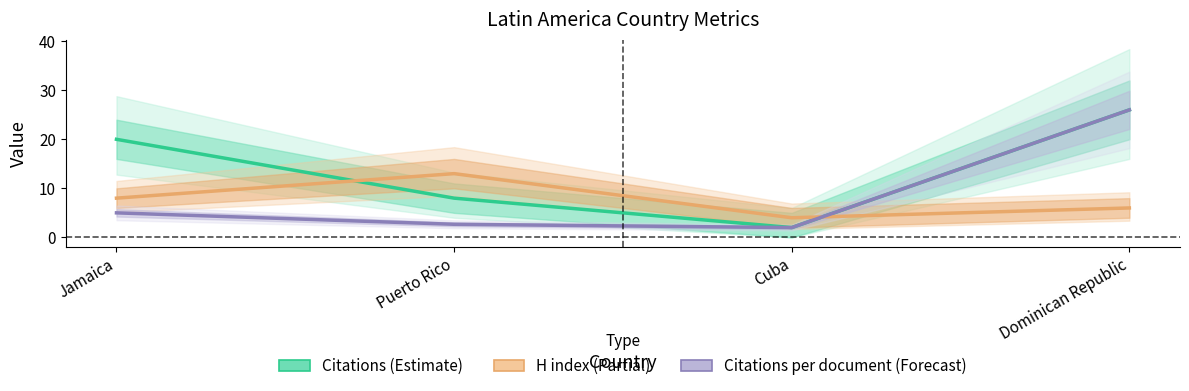

What is the smallest value displayed?

2.0